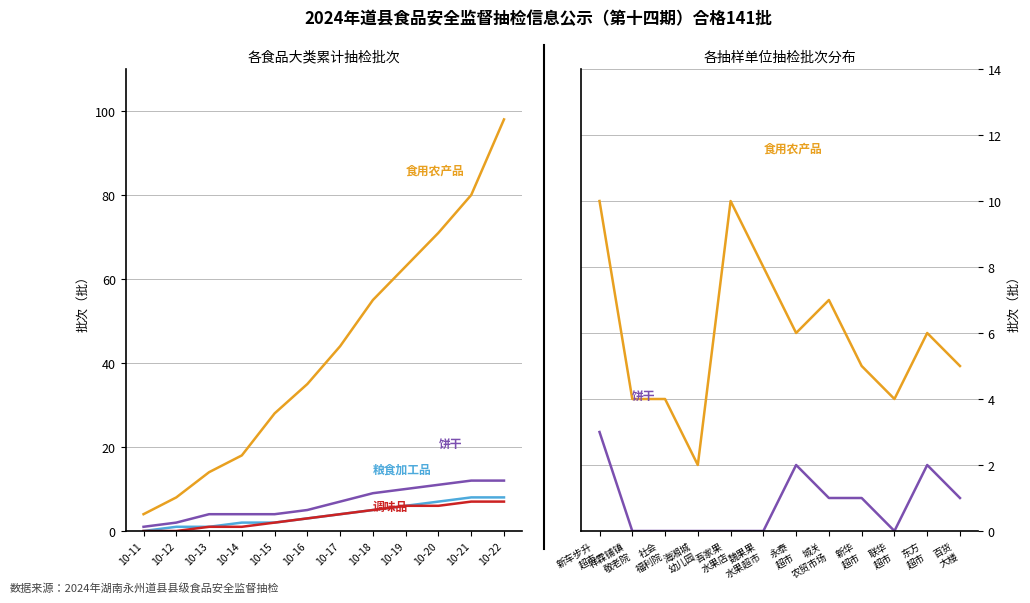

True or false: 粮食加工品 has a value of 1 at 10-13.

True